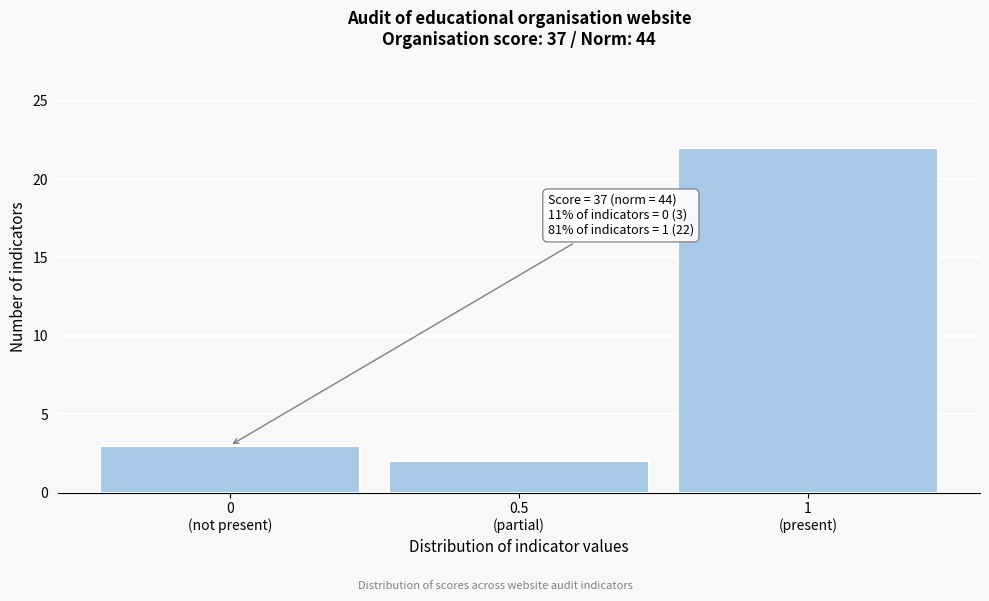

Reading left to right, transcribe all the data shown in this chart.

3	2	22